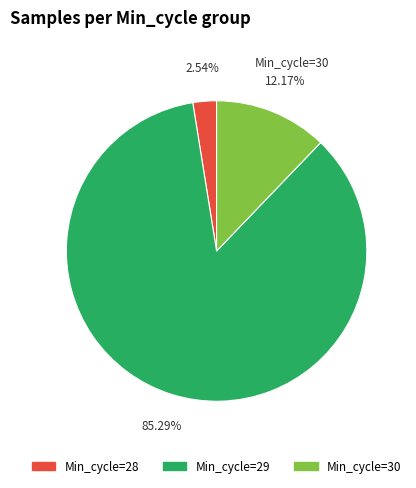

Is there a majority slice in this chart?

Yes